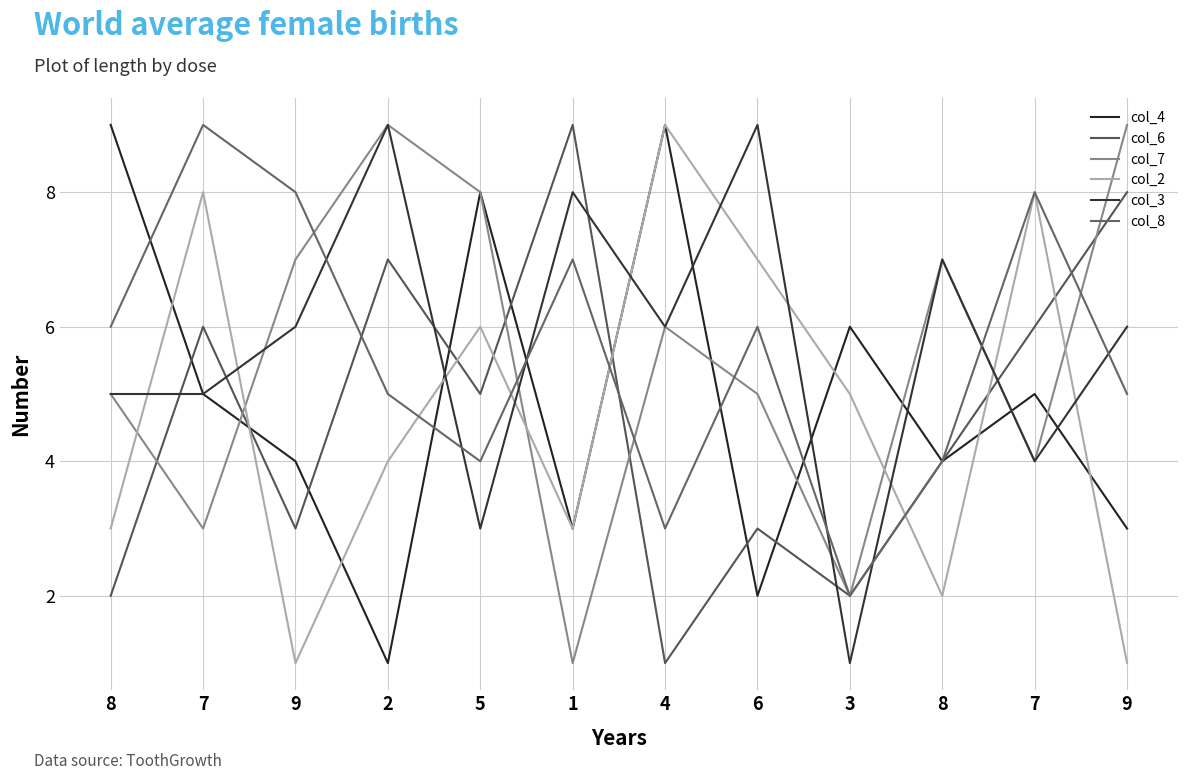

The col_6 series shows 2 at 6. True or false?

False